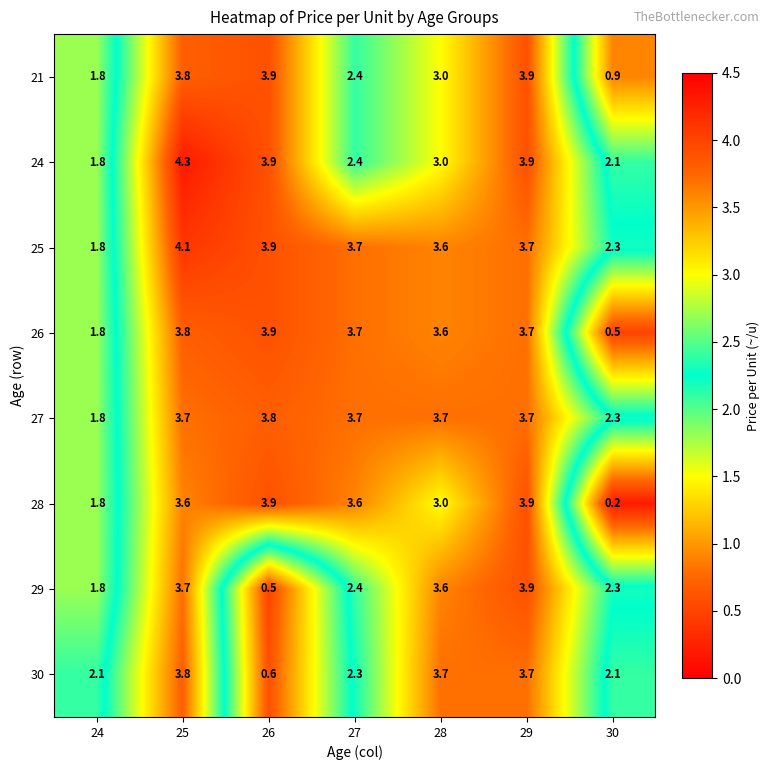

What is the minimum value shown in the chart?

0.2